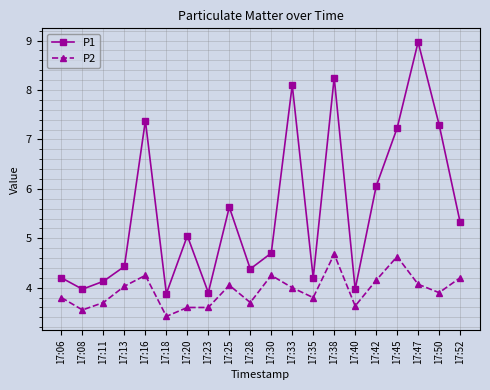

Where is the first local maximum for P1?

17:16